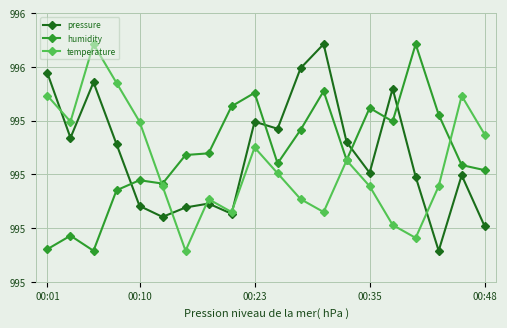

At which label is humidity closest to 99547?

7